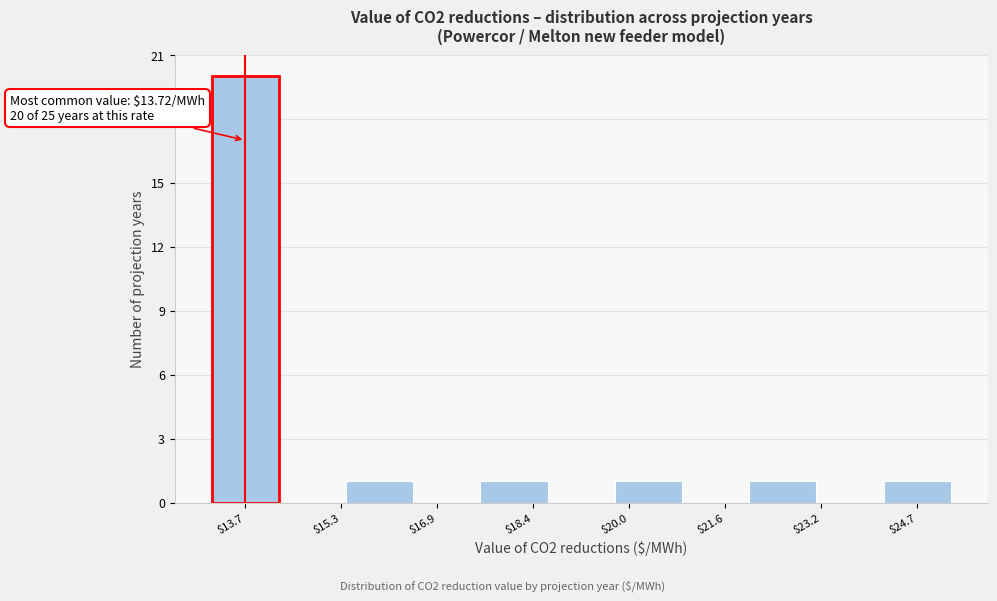

Over which range of the x-axis is the bar tallest?

13.2 to 14.2